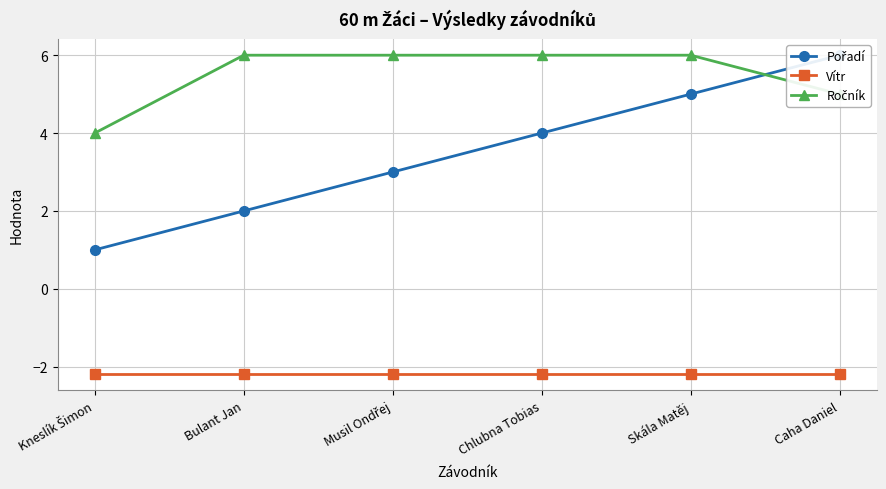

The value of Pořadí at Chlubna Tobias is 5.3. True or false?

False